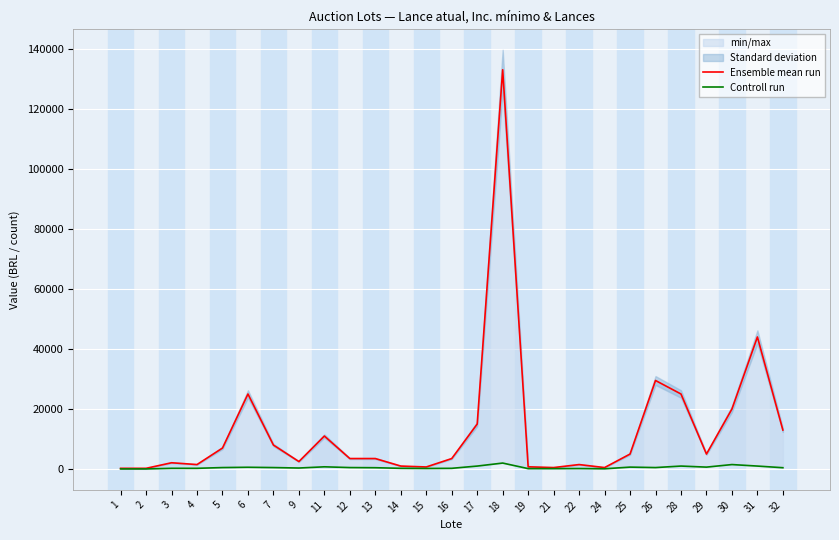

Between 24 and 31, which is larger?

31